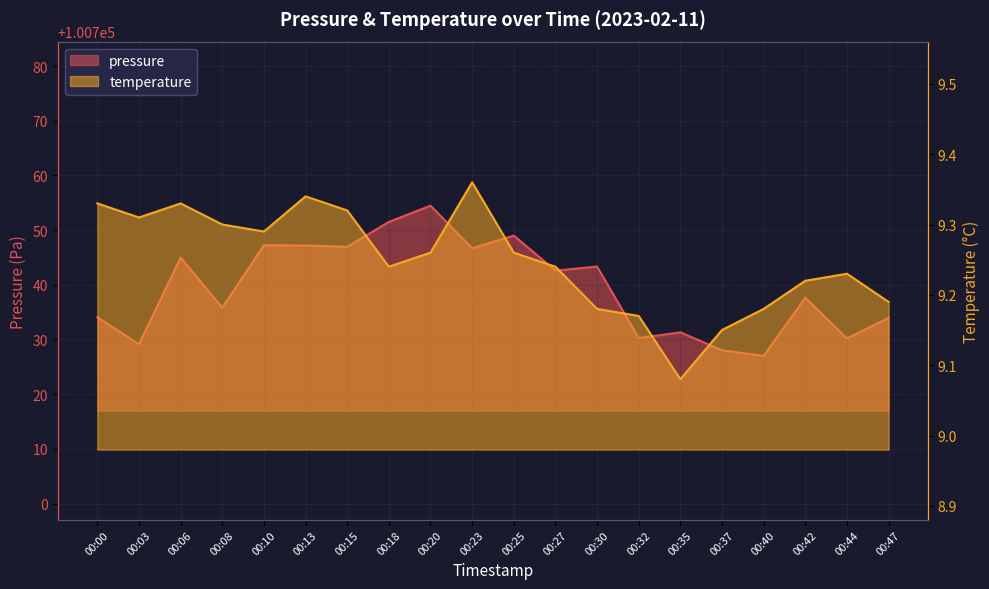

What is the difference between the pressure values at 00:23 and 00:06?

1.7